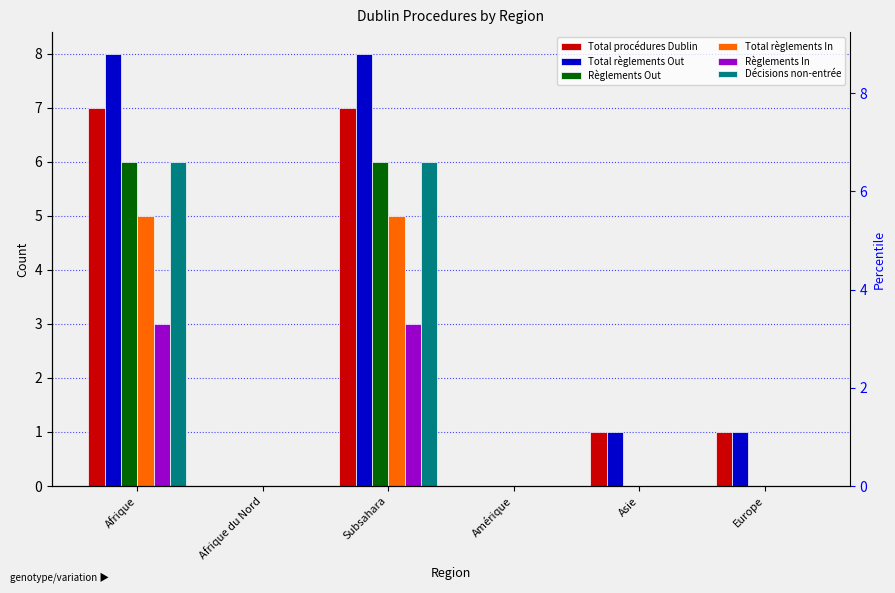

What is the difference between the maximum and minimum values in the Total règlements Out series?

8